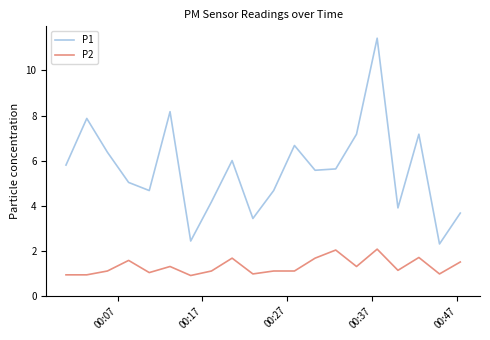

What is the average value of the P1 series?

5.6